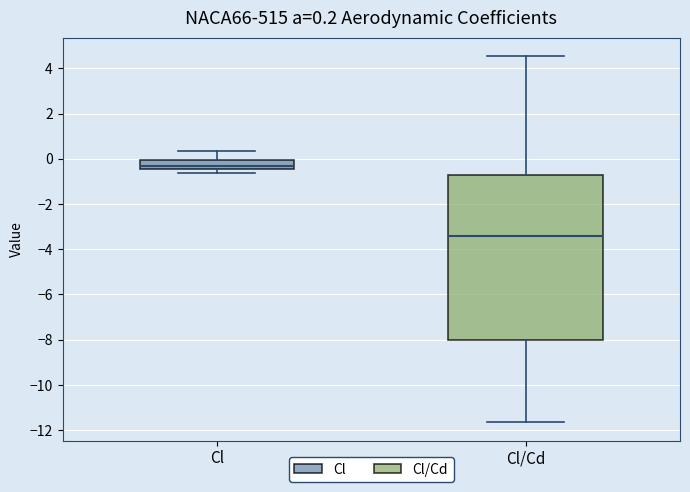

Which box's median line is the highest?

Cl